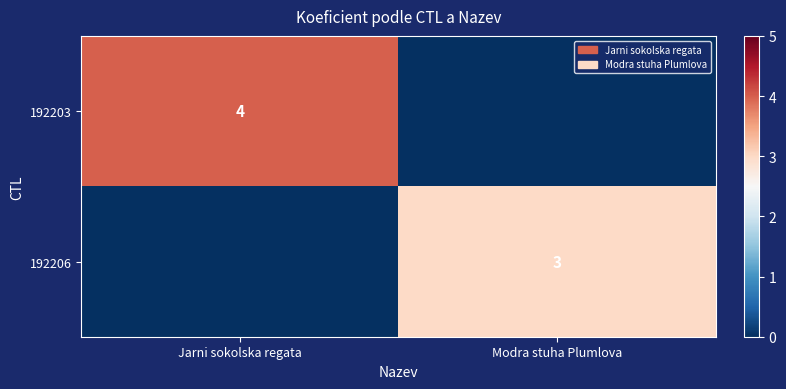

Is it true that 192206 equals 1 at Modra stuha Plumlova?

False